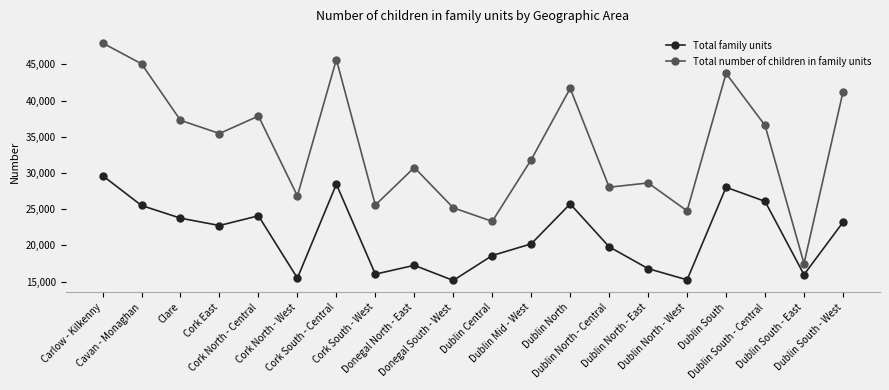

At which label does Total number of children in family units reach its minimum?

Dublin South - East